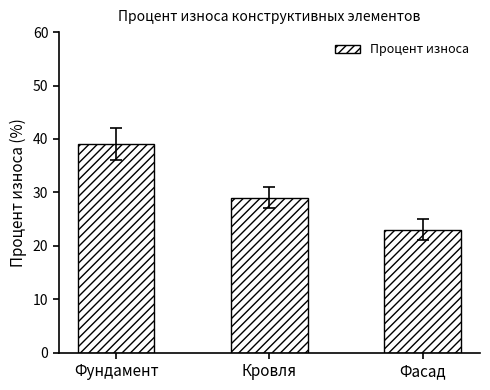

What is the sum of all values?

91